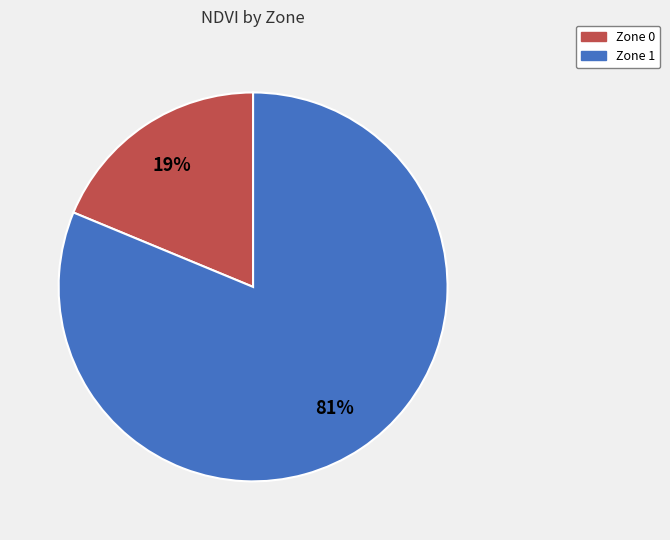

Is there a majority slice in this chart?

Yes